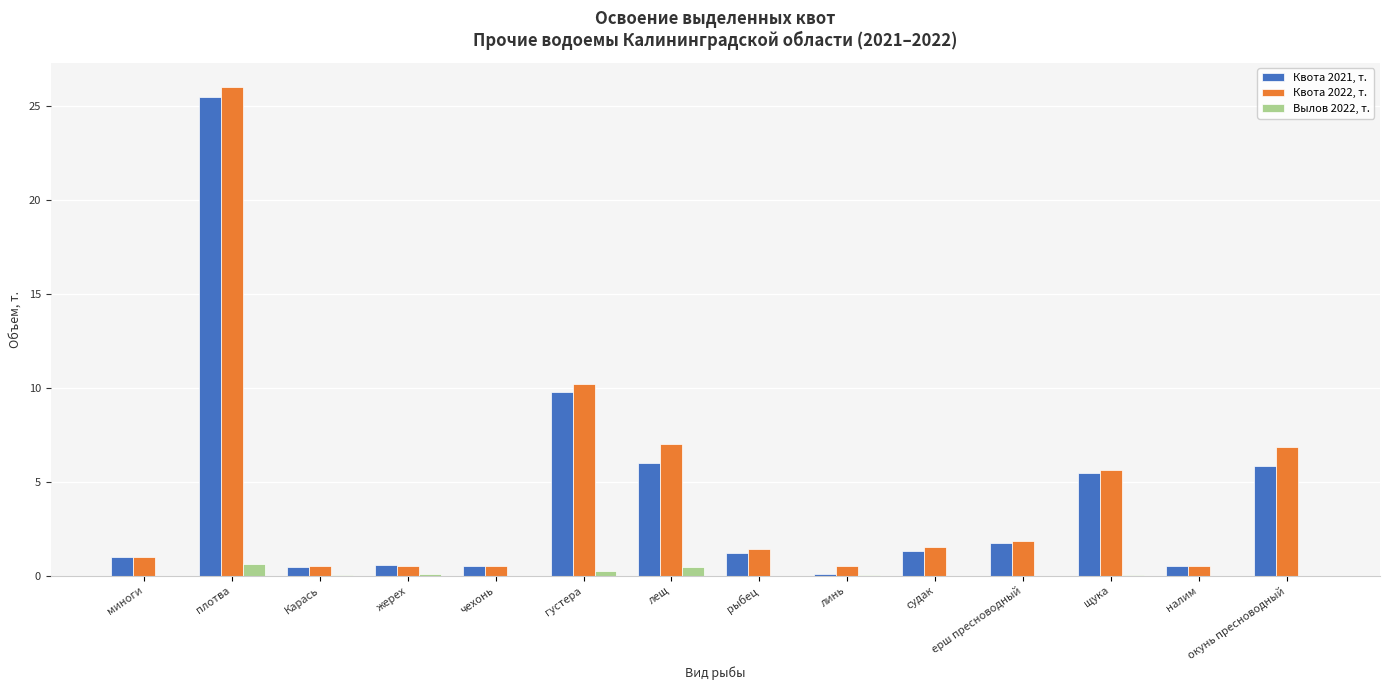

Which series has the largest range (max minus min)?

Квота 2022, т.